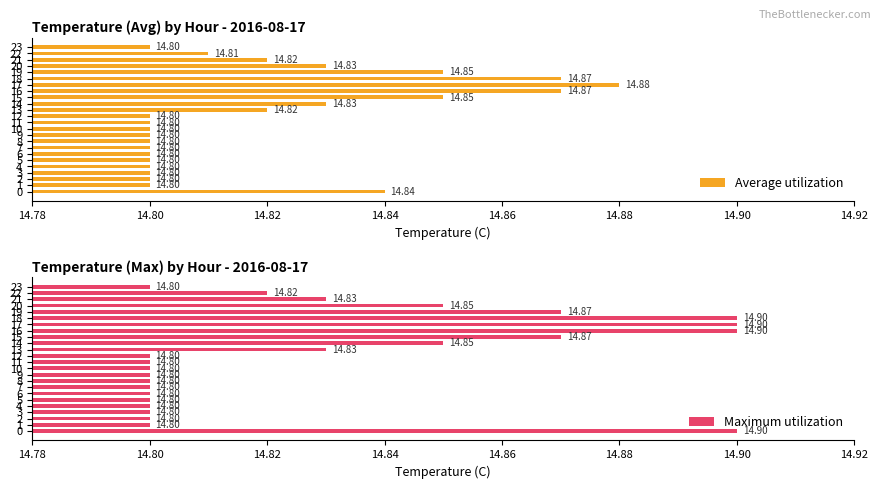

Which series has the largest total across all categories?

Maximum utilization